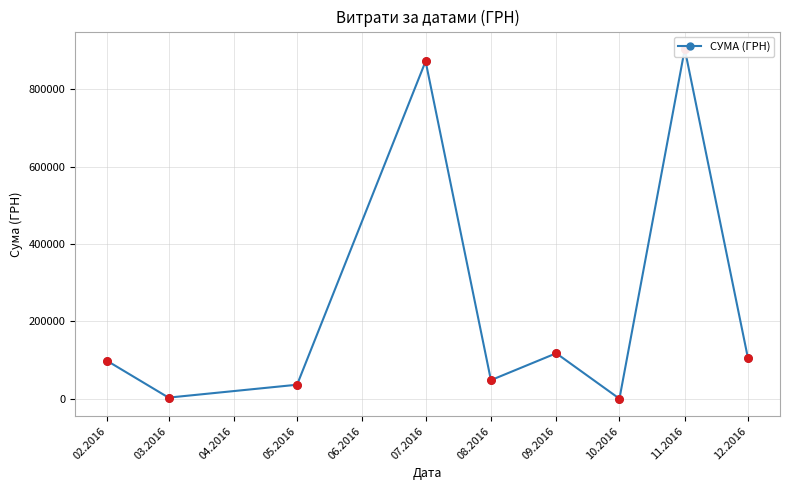

Approximately how many times larger is the value at 09.2016 compared to 08.2016?

2.4